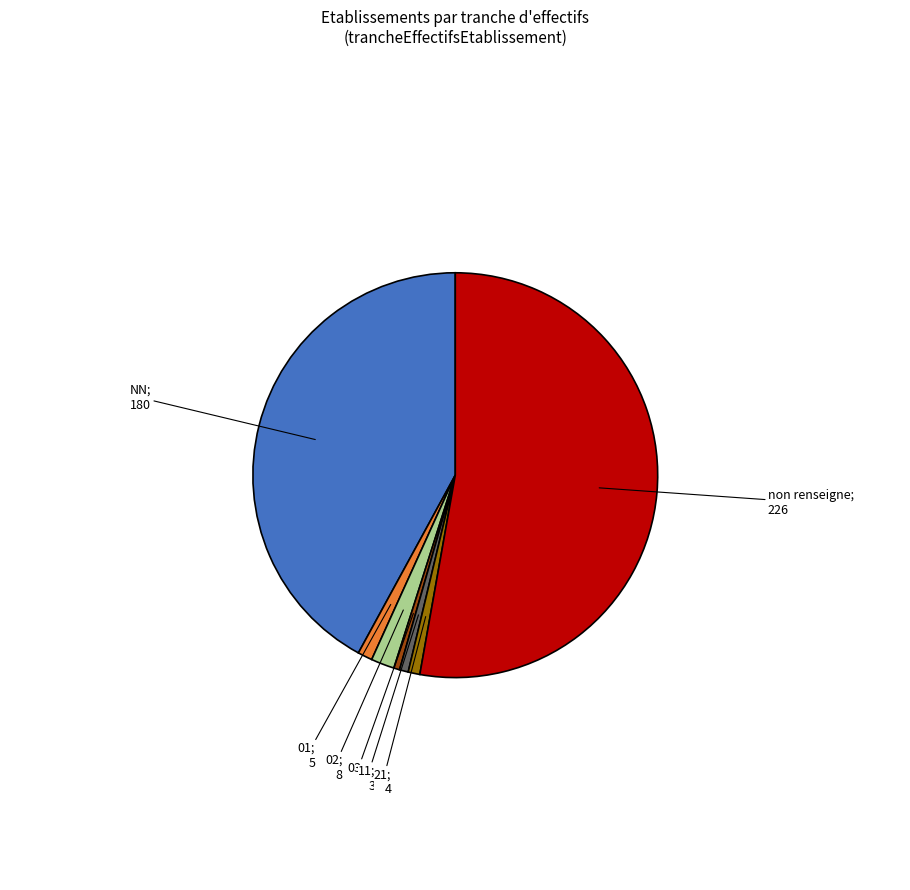

How many slices are in this pie chart?

7